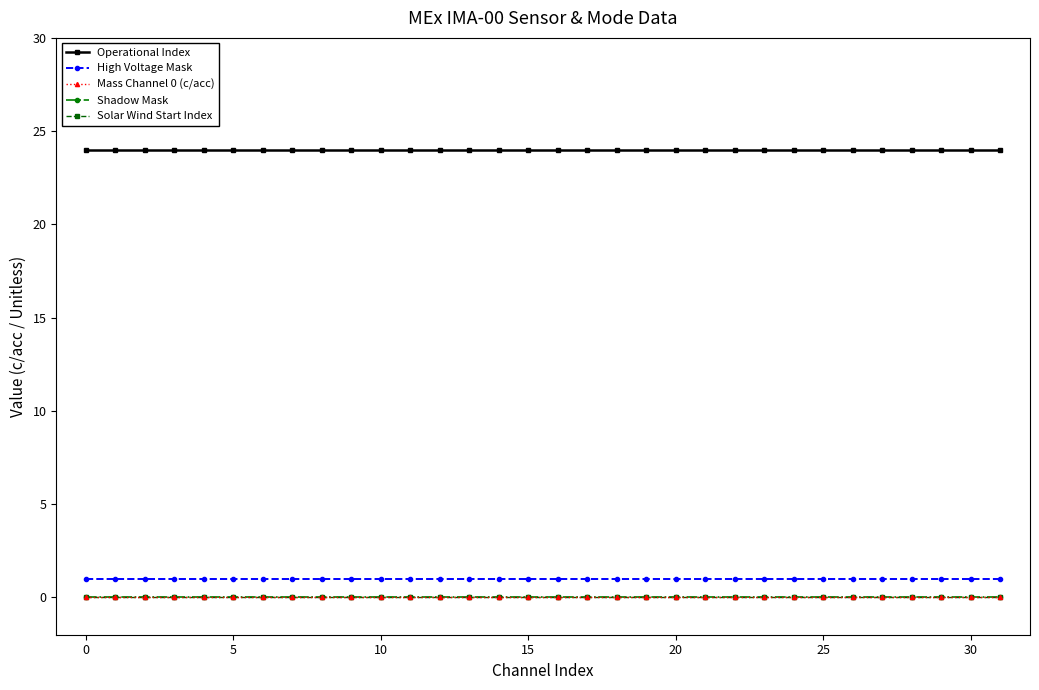

What is the label of the 31st point from the left?

30